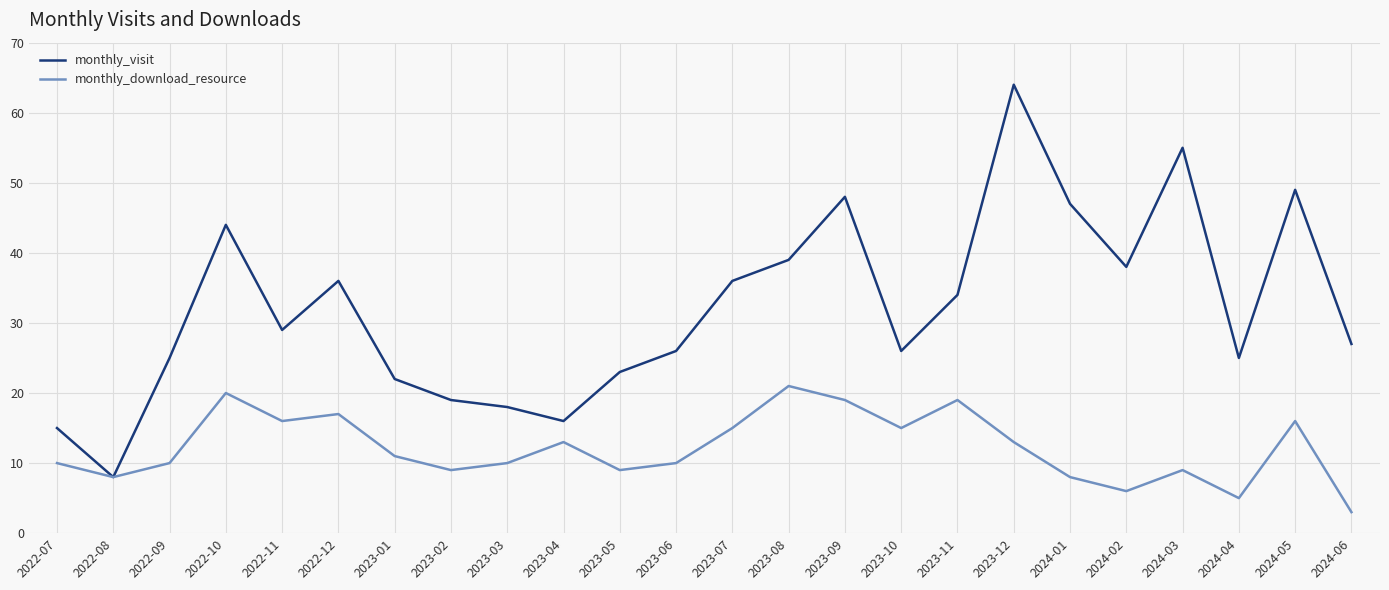

At 2022-09, list the series in order from smallest to largest.

monthly_download_resource, monthly_visit